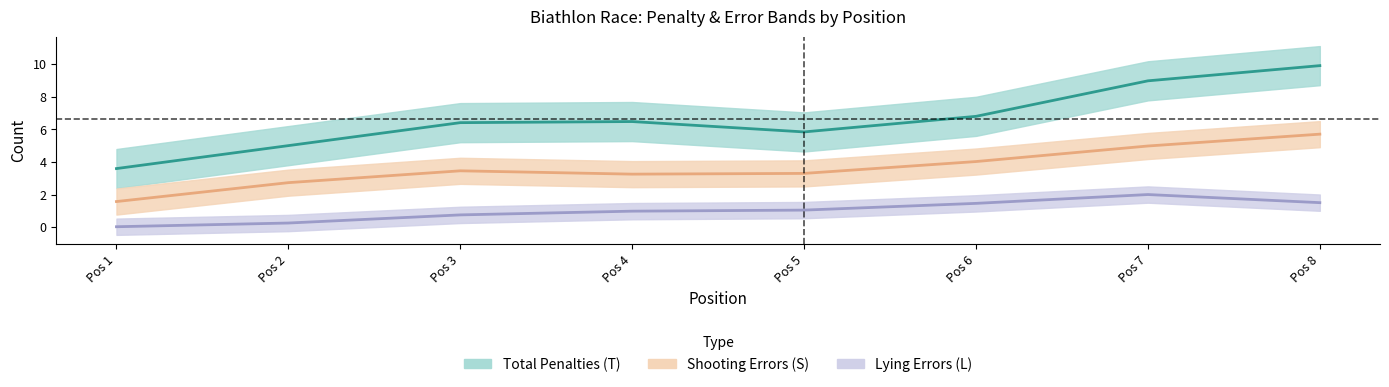

True or false: Total Penalties (T) and Lying Errors (L) intersect in this chart.

False